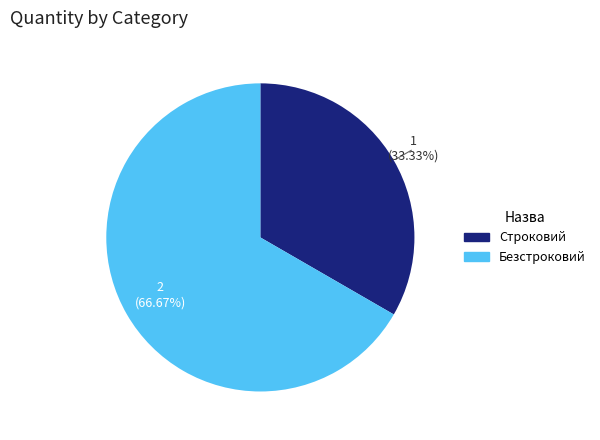

How many slices are in this pie chart?

2